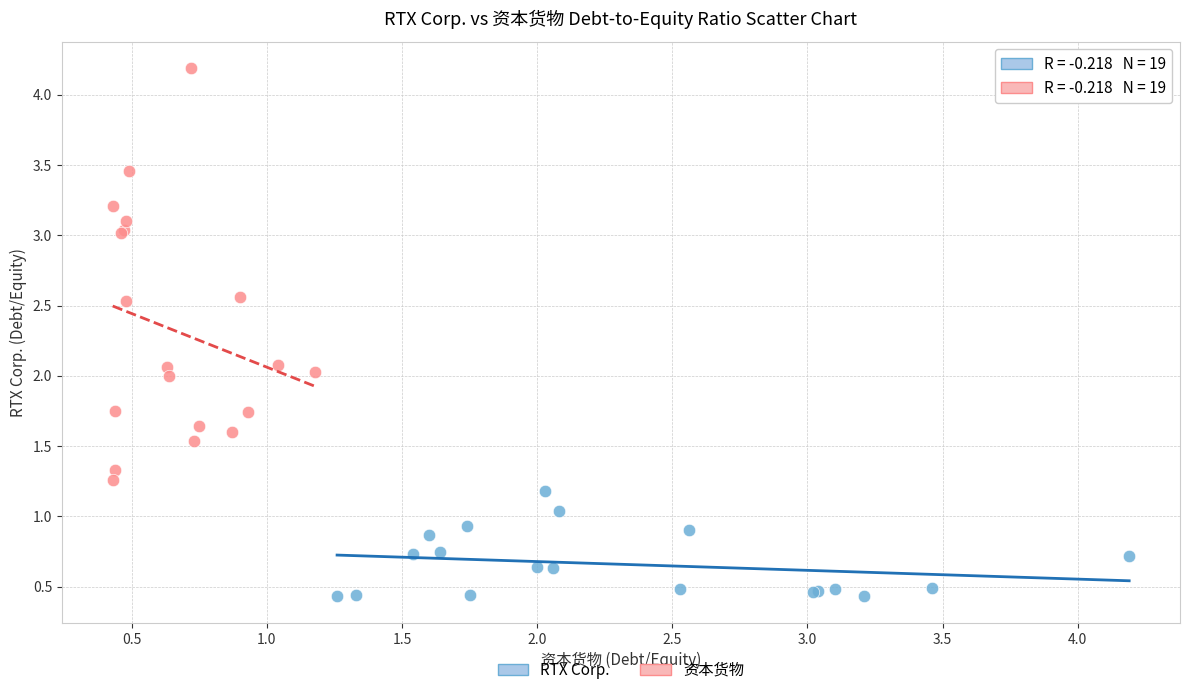

Which series has the largest Y range (max minus min)?

资本货物